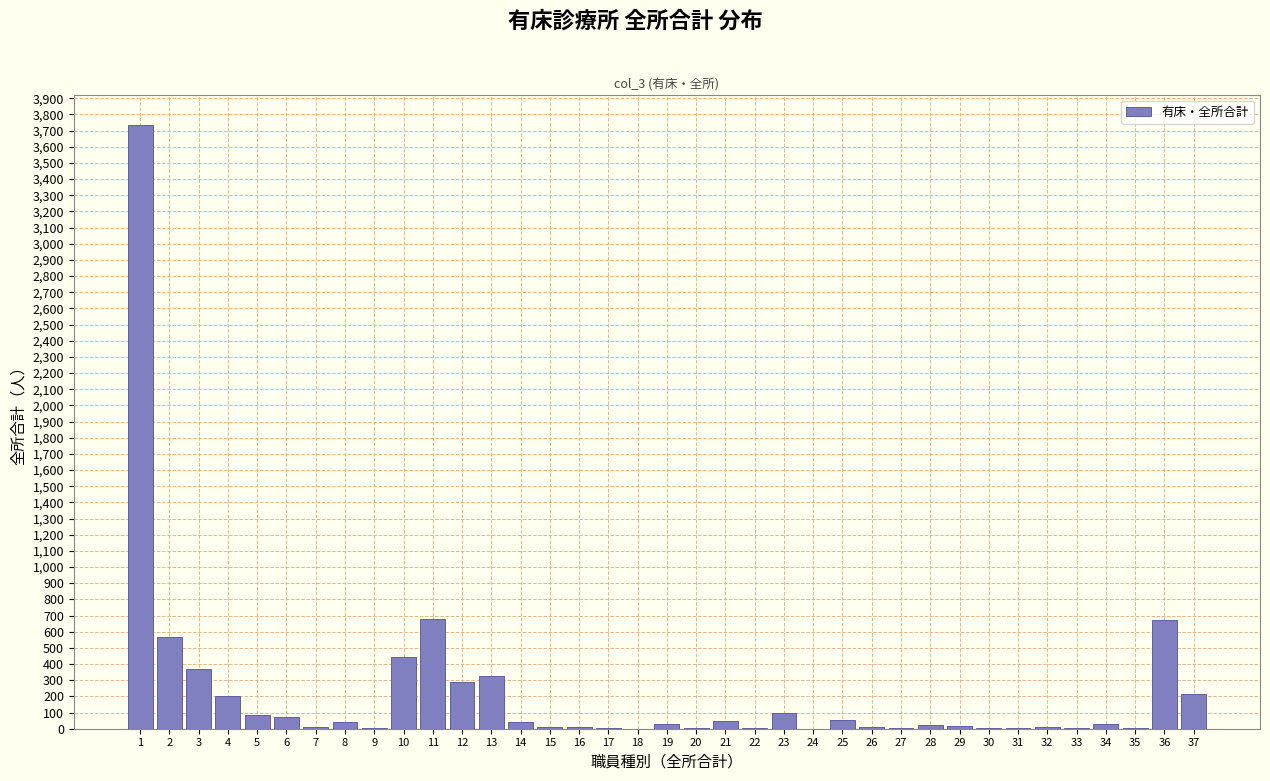

Is it true that the value at 12 is 155.8?

False